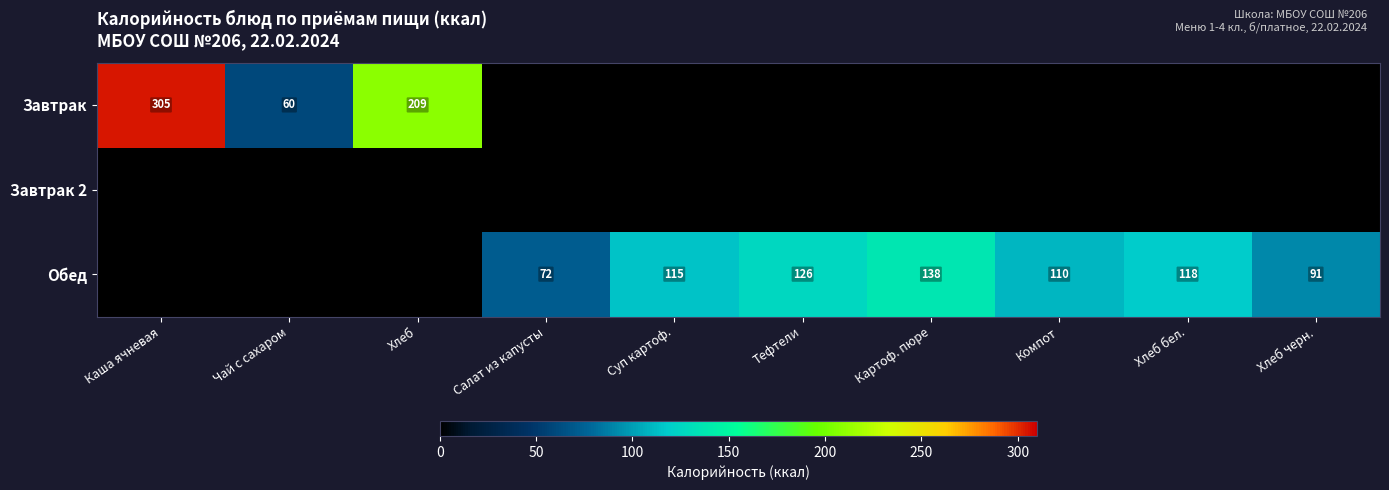

True or false: Завтрак has a value of 107 at Хлеб.

False